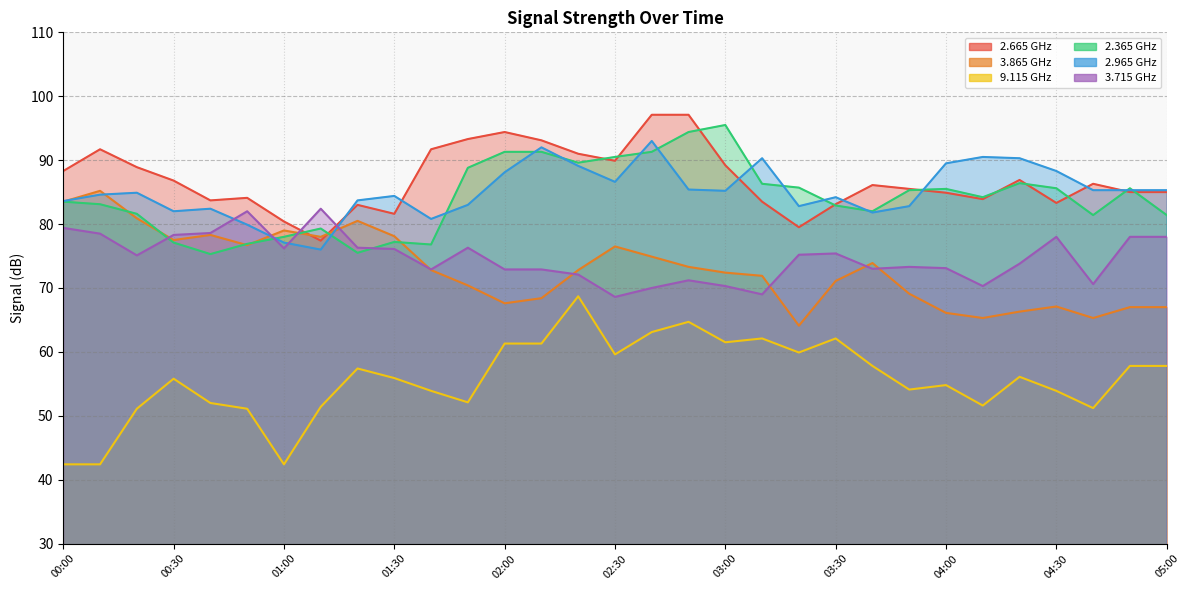

What is the difference between the 2.665 values at 02:10 and 02:50?

4.0